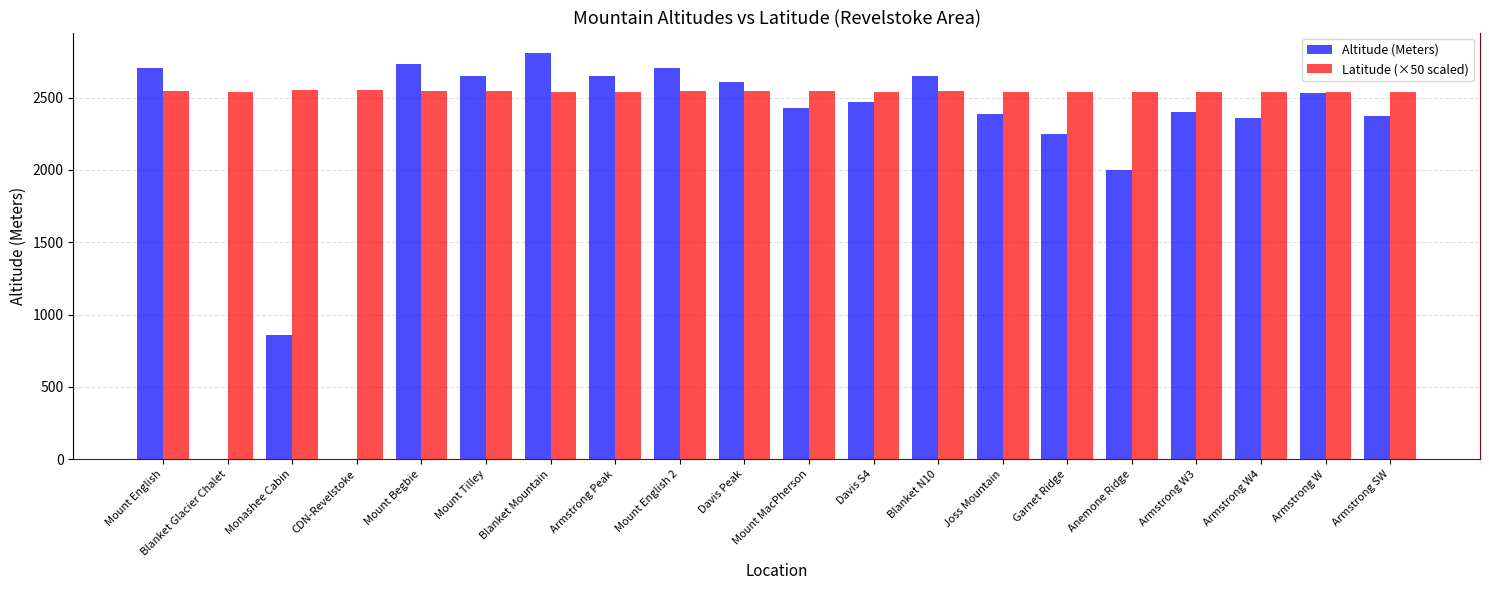

What is the approximate value of Latitude (×50 scaled) at Blanket Glacier Chalet?

2539.8